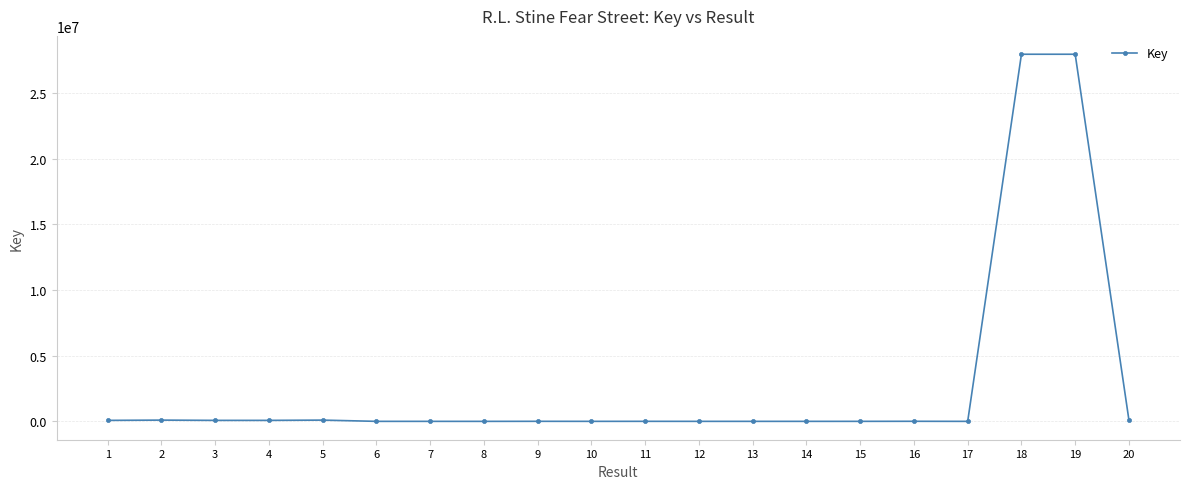

What is the average value?

2823403